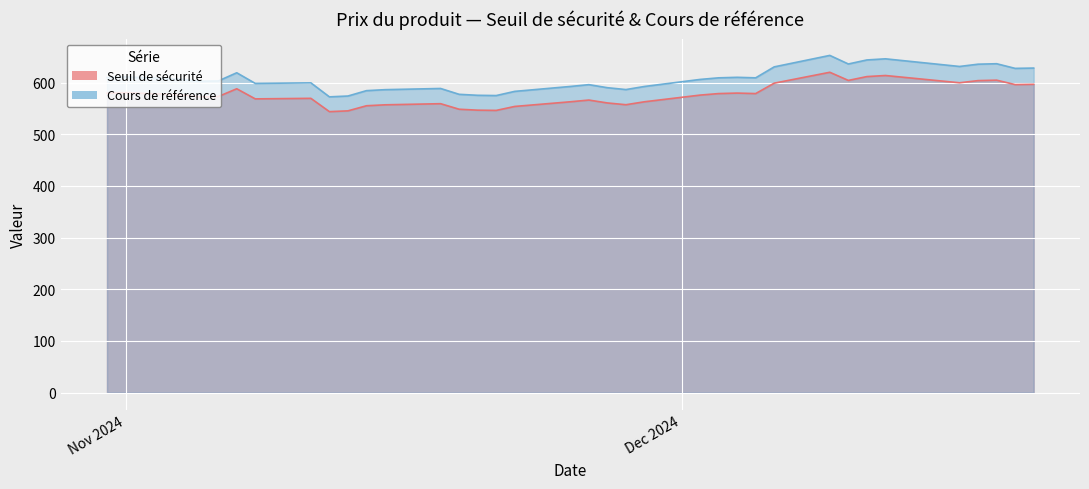

At which category does the chart reach its minimum across all series?

2024-11-12